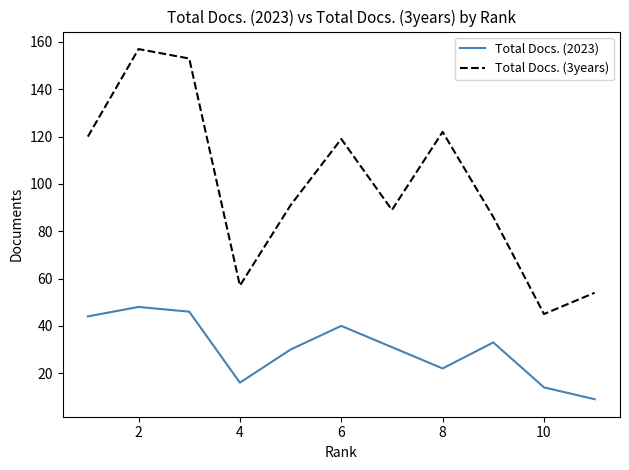

List the series in order of their peak value, lowest first.

Total Docs. (2023), Total Docs. (3years)